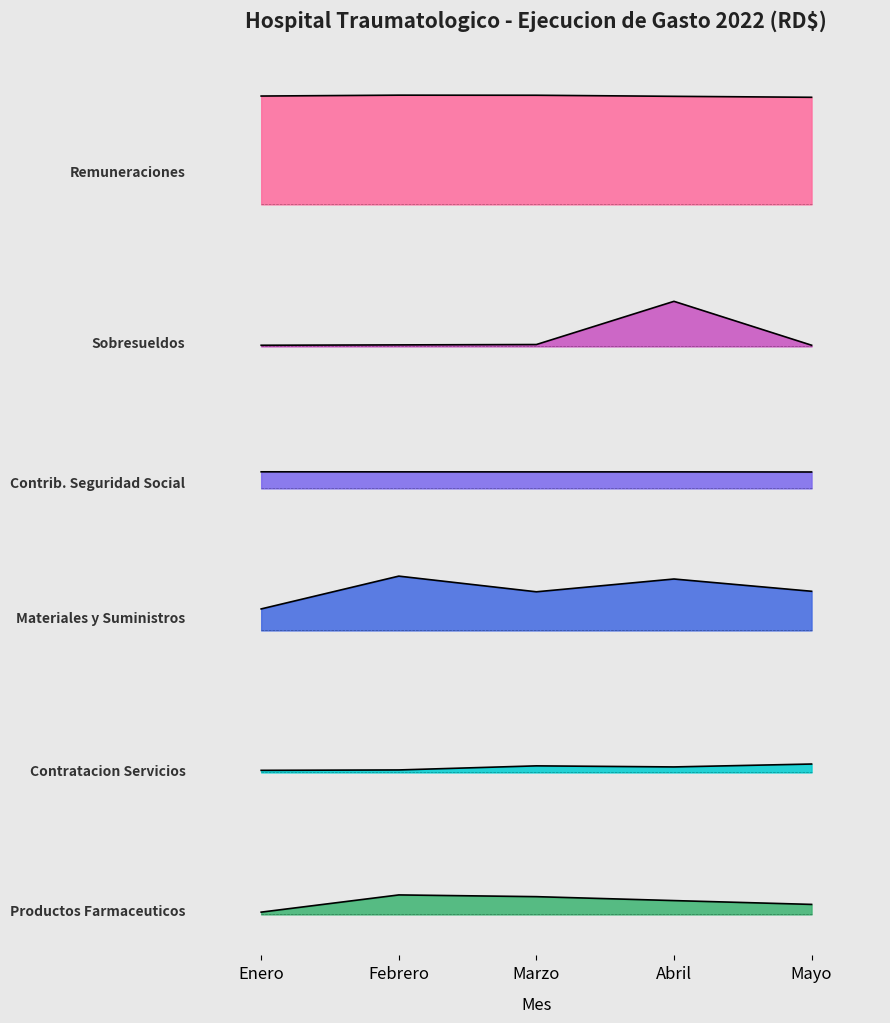

The Contratacion Servicios series shows 91412214.7 at Enero. True or false?

False